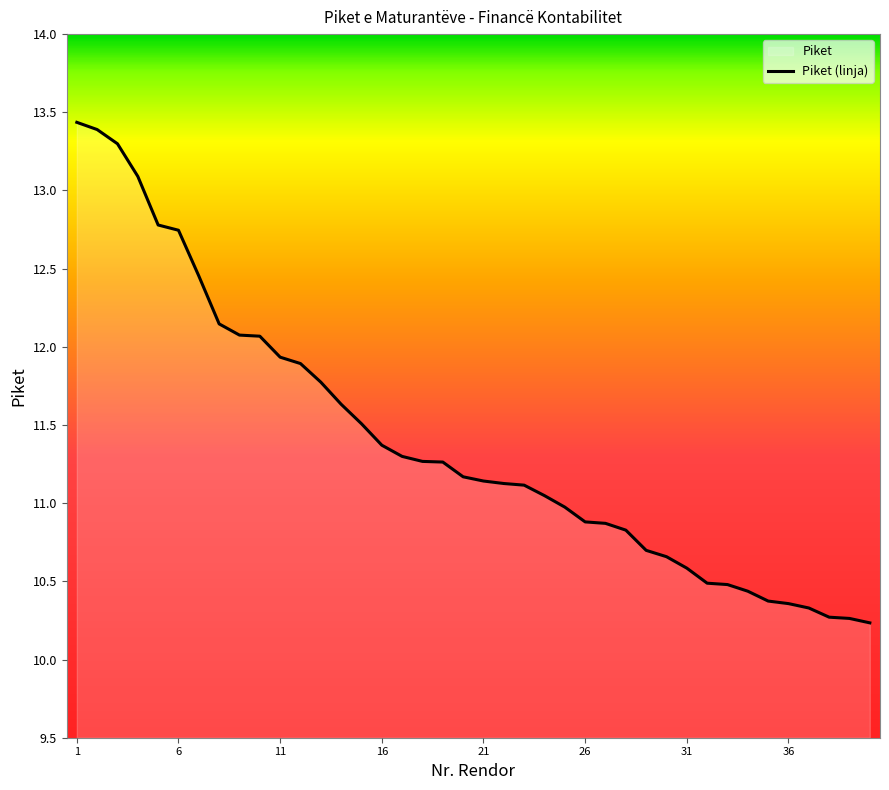

Which label corresponds to the smallest value in the chart?

40